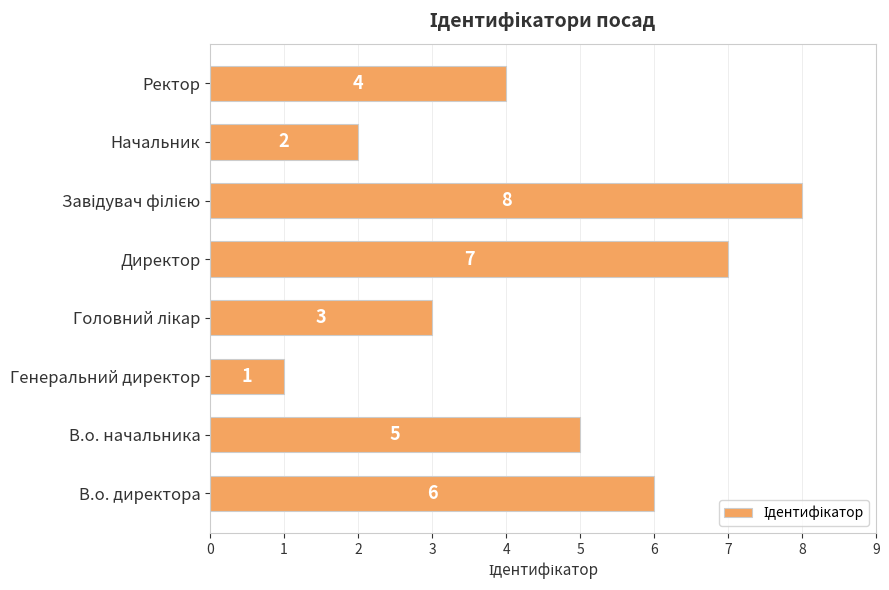

Reading top to bottom, list all the values displayed in this chart.

4	2	8	7	3	1	5	6